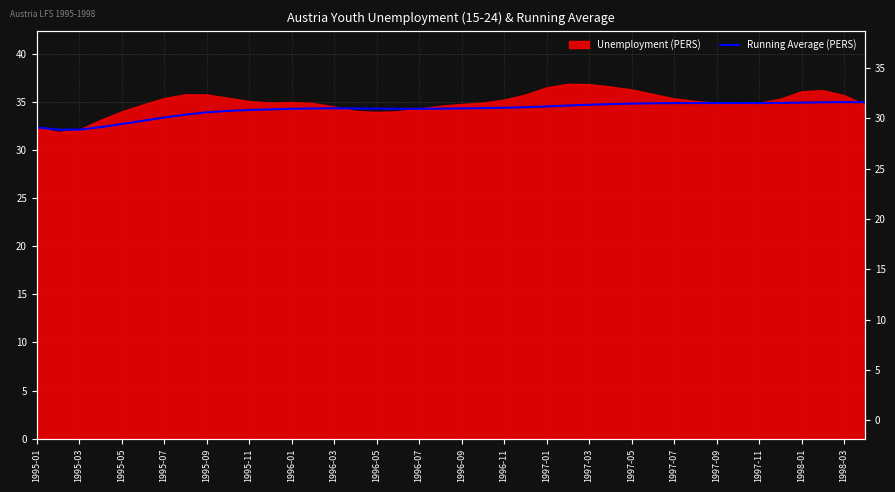

How many interior local peaks (higher than both neighbors) does the data have?

3